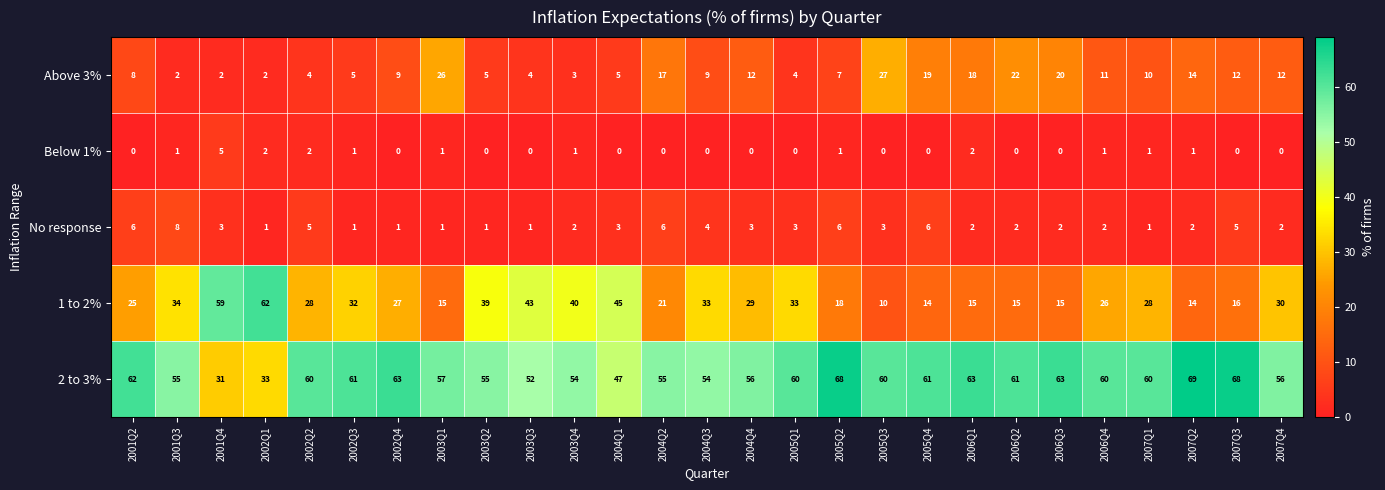

What is the difference between the maximum and minimum values in the 1 to 2% series?

52